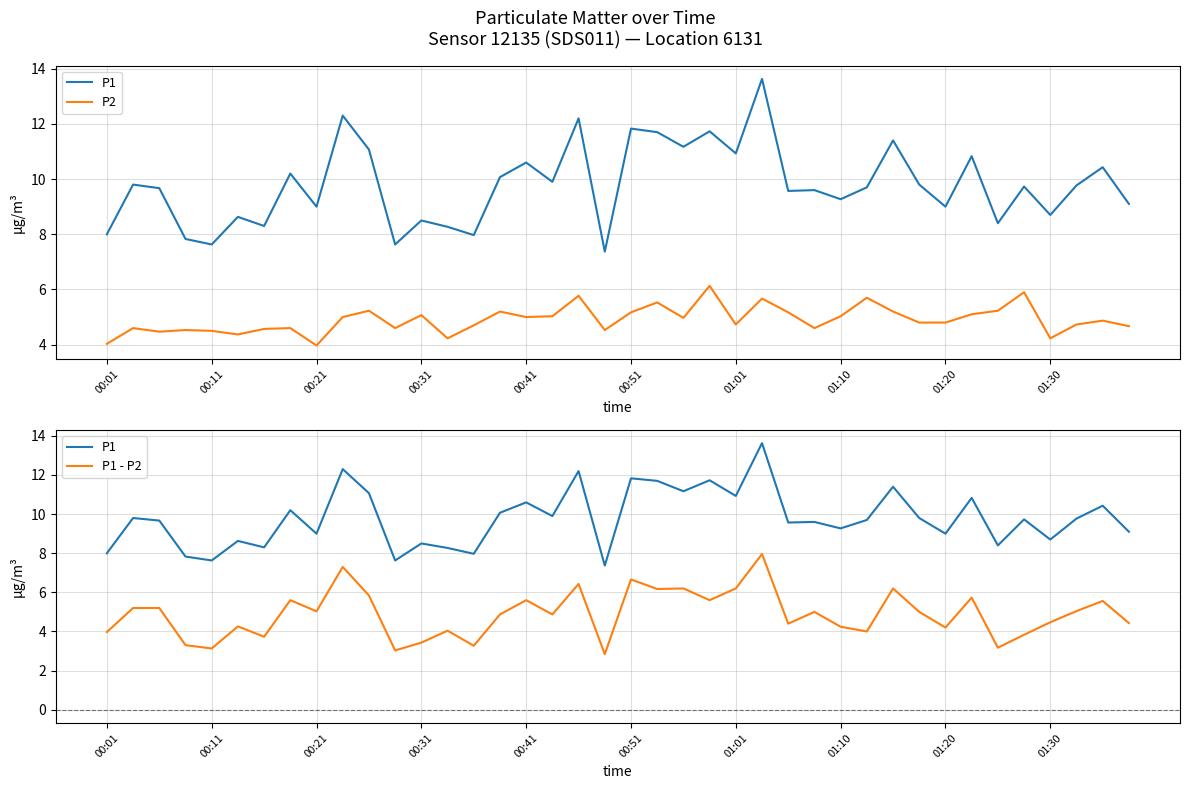

Reading left to right, list all the values displayed in this chart.

P1: 8.0	9.8	9.7	7.8	7.6	8.6	8.3	10.2	9.0	12.3	11.1	7.6	8.5	8.3	8.0	10.1	10.6	9.9	12.2	7.4	11.8	11.7	11.2	11.7	10.9	13.6	9.6	9.6	9.3	9.7	11.4	9.8	9.0	10.8	8.4	9.7	8.7	9.8	10.4	9.1
P2: 4.0	4.6	4.5	4.5	4.5	4.4	4.6	4.6	4.0	5.0	5.2	4.6	5.1	4.2	4.7	5.2	5.0	5.0	5.8	4.5	5.2	5.5	5.0	6.1	4.7	5.7	5.2	4.6	5.0	5.7	5.2	4.8	4.8	5.1	5.2	5.9	4.2	4.7	4.9	4.7
P1 - P2: 4.0	5.2	5.2	3.3	3.1	4.3	3.7	5.6	5.0	7.3	5.8	3.0	3.4	4.0	3.3	4.9	5.6	4.9	6.4	2.8	6.7	6.2	6.2	5.6	6.2	8.0	4.4	5.0	4.2	4.0	6.2	5.0	4.2	5.7	3.2	3.8	4.5	5.0	5.6	4.4